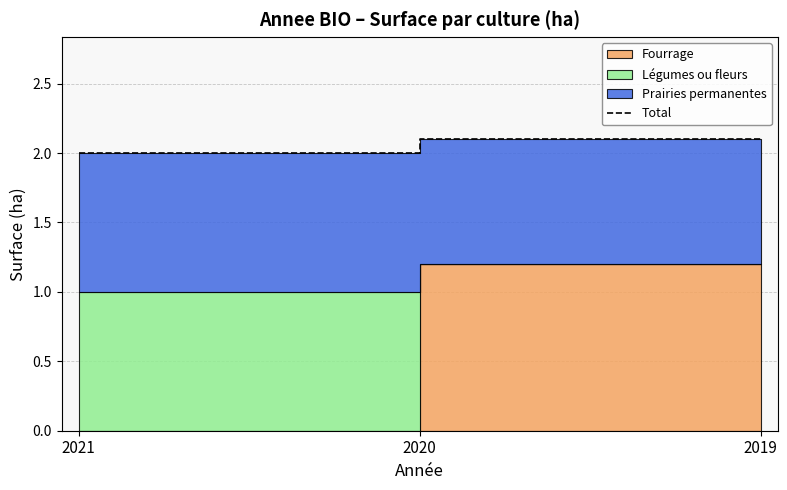

The value at 2019 is 2.1. True or false?

True